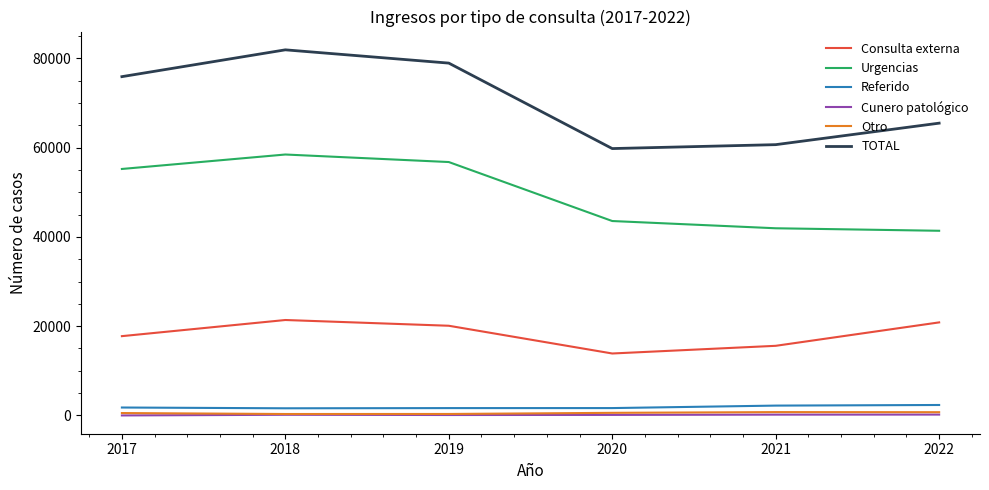

Which category has the lowest value in the Consulta externa series?

2020